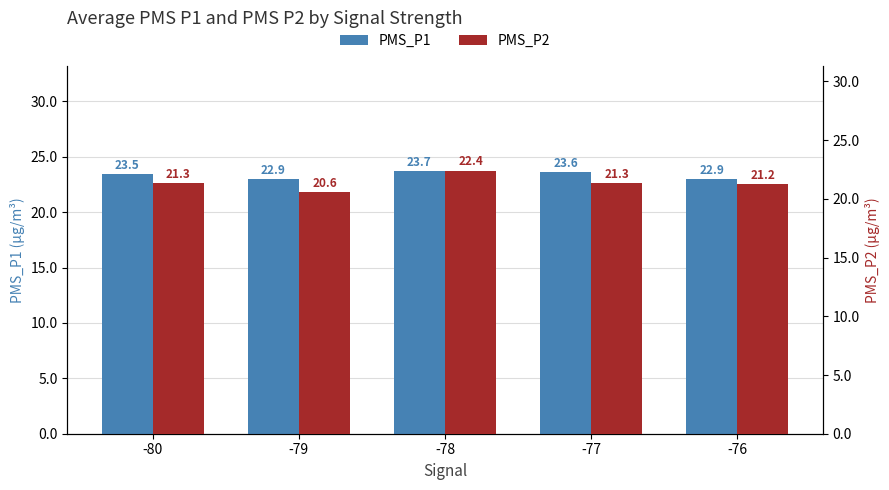

List the series in order of their overall mean, lowest first.

PMS_P2, PMS_P1